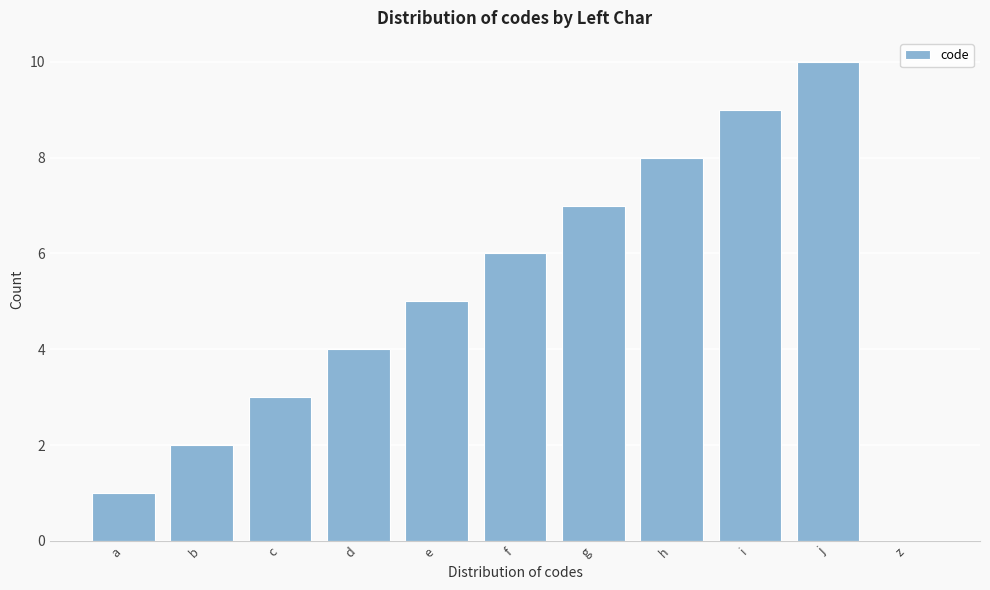

Reading left to right, extract all data points from this chart.

a=1	b=2	c=3	d=4	e=5	f=6	g=7	h=8	i=9	j=10	z=0